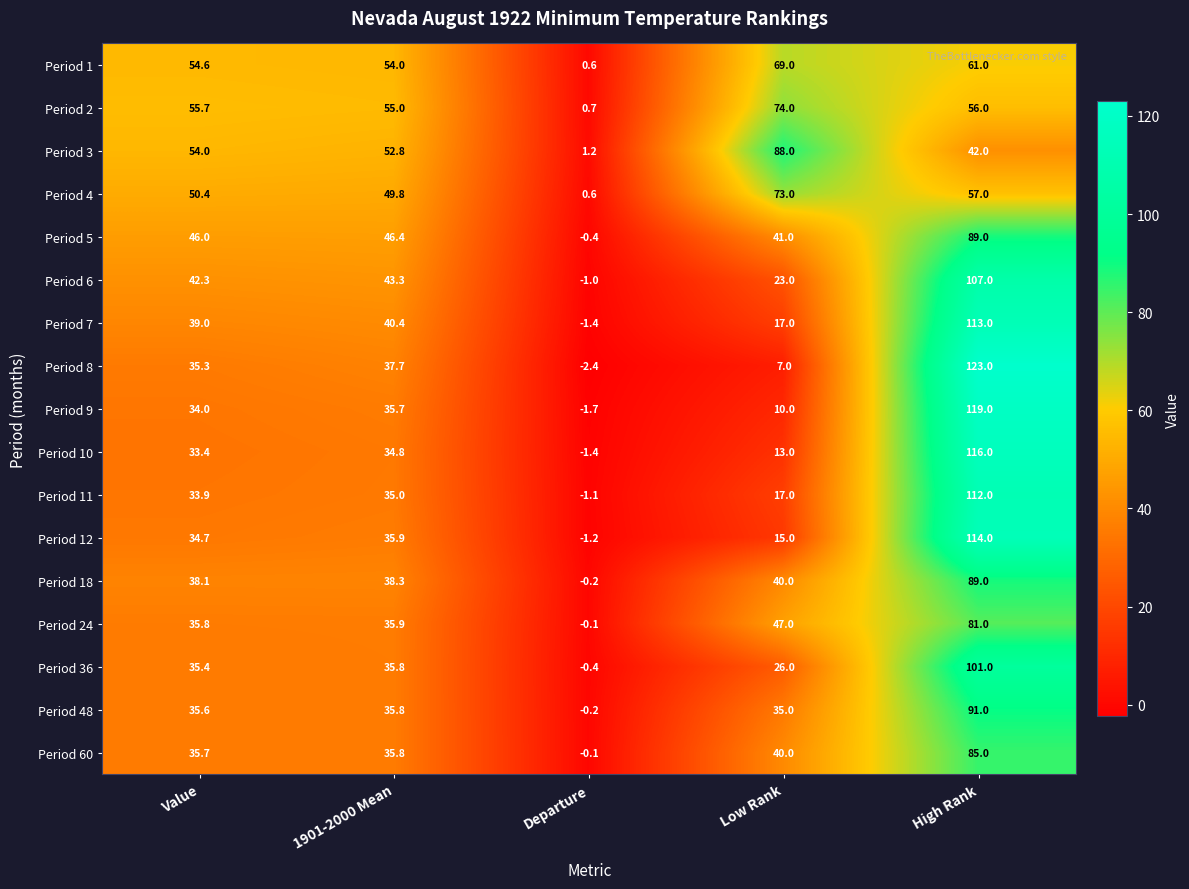

What is the sum of the Period 2 values at Departure and High Rank?

56.7